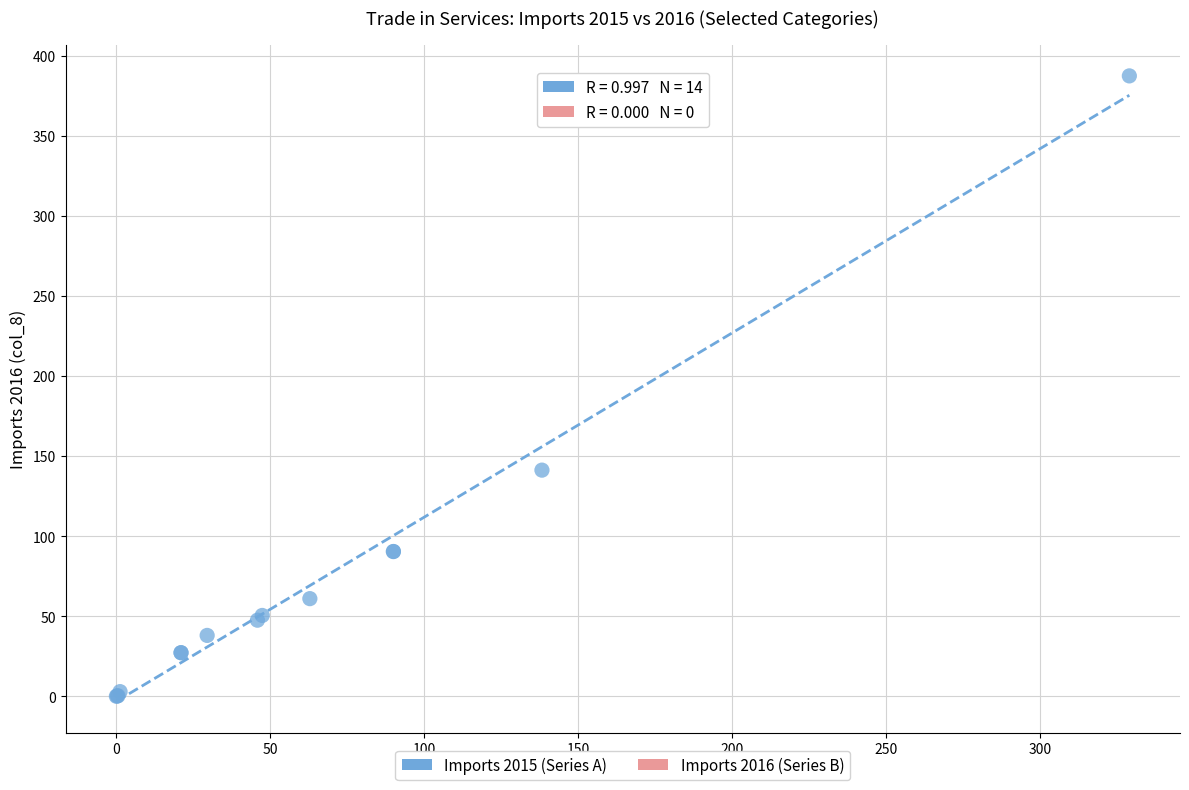

What Y value in the scatter plot is closest to 193?

141.2